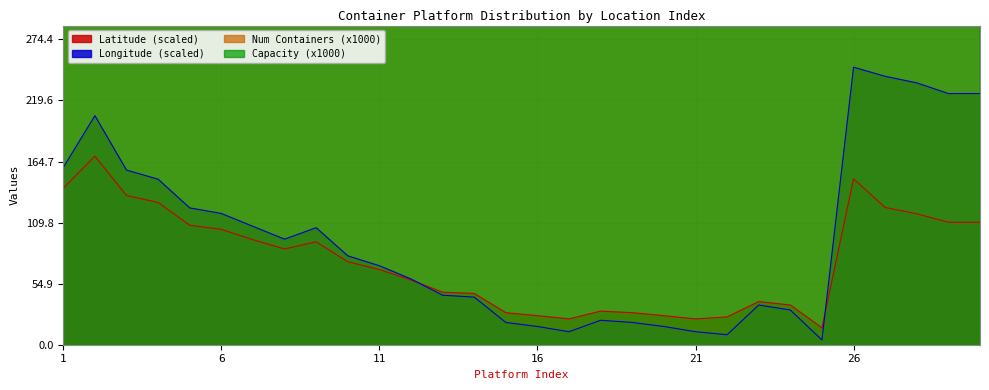

True or false: Latitude has a value of 15.2 at 25.

True